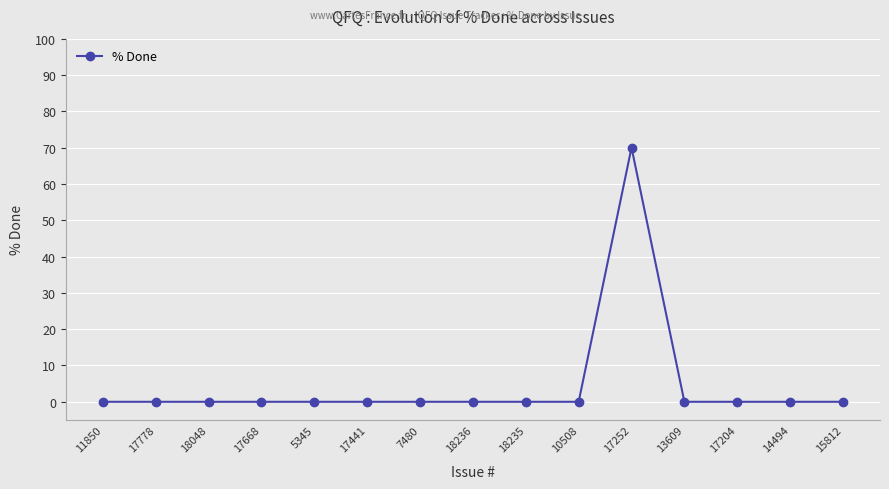

What is the difference between the maximum and second lowest values?

70